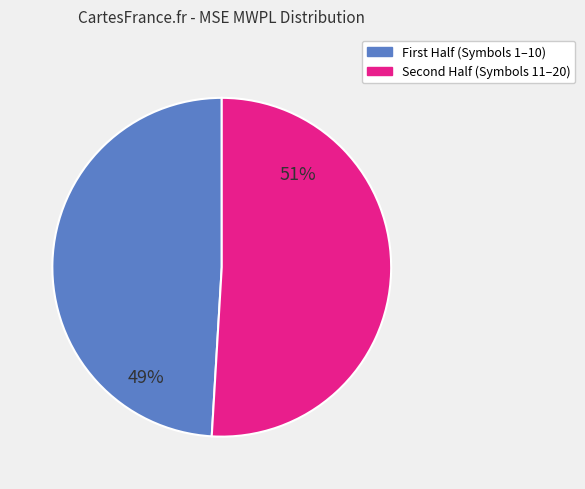

Is there any slice that represents more than half of the pie?

Yes